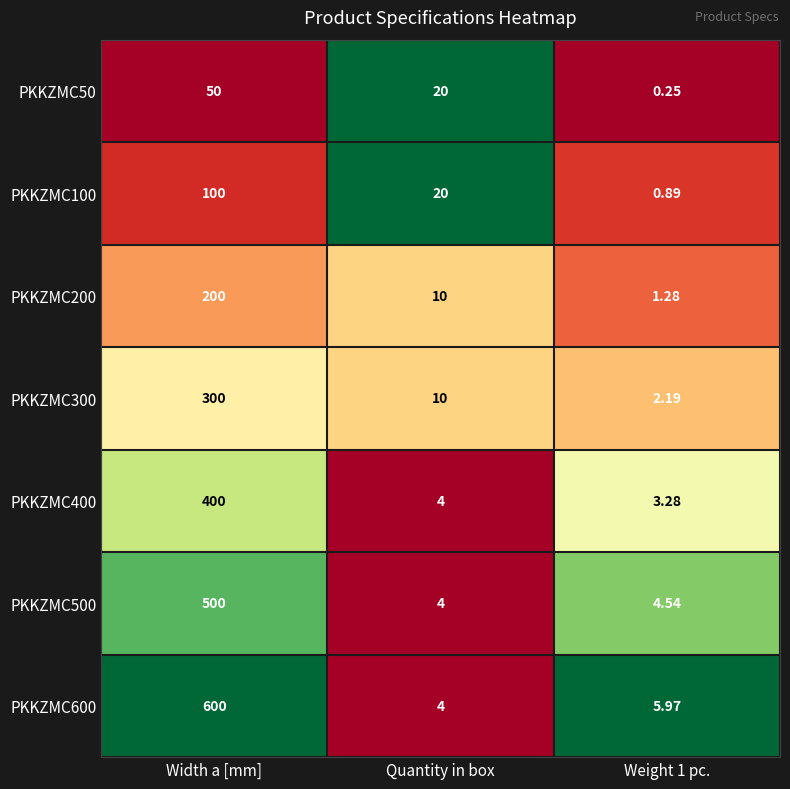

Which label corresponds to the largest value in the chart?

Width a [mm]